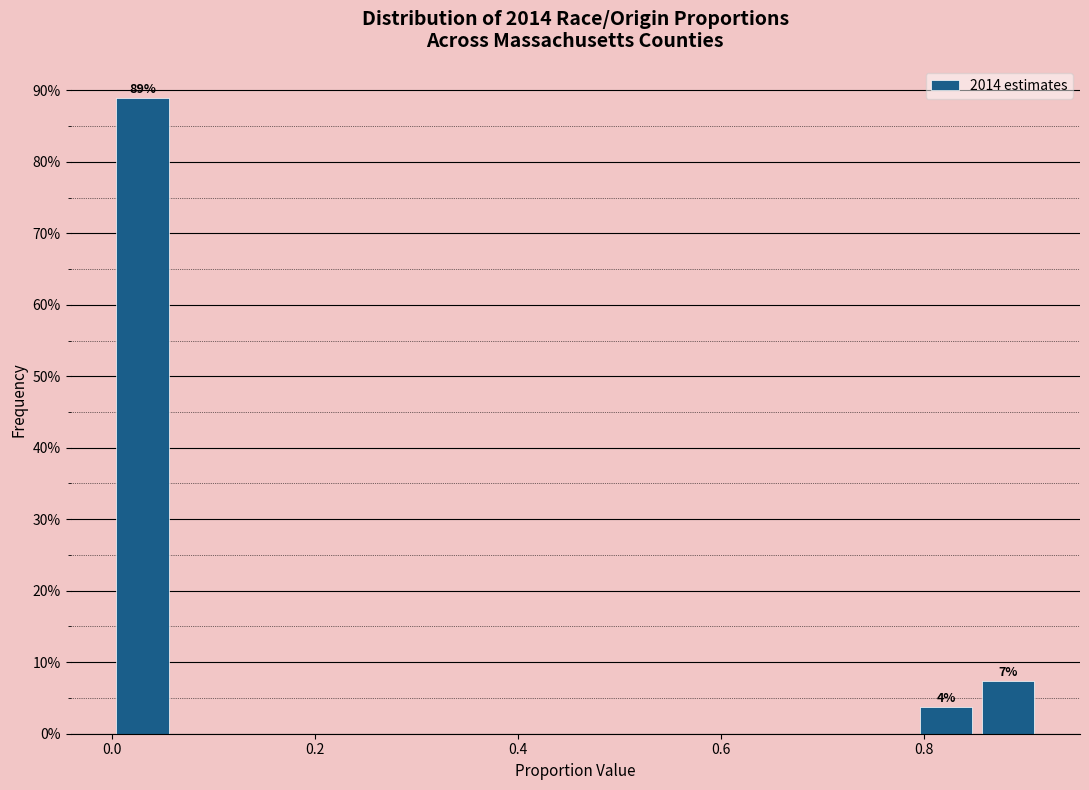

Around what value on the x-axis is the tallest bar? Give the approximate position of its centre, as read against the axis.

0.04